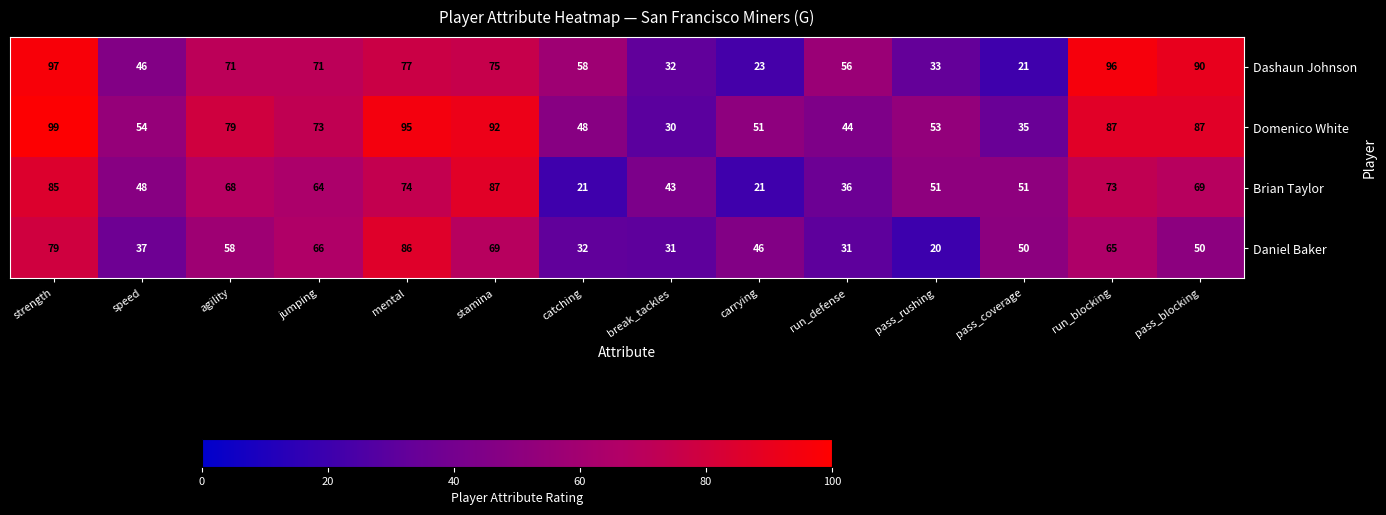

At how many categories does at least one series exceed 26?

14